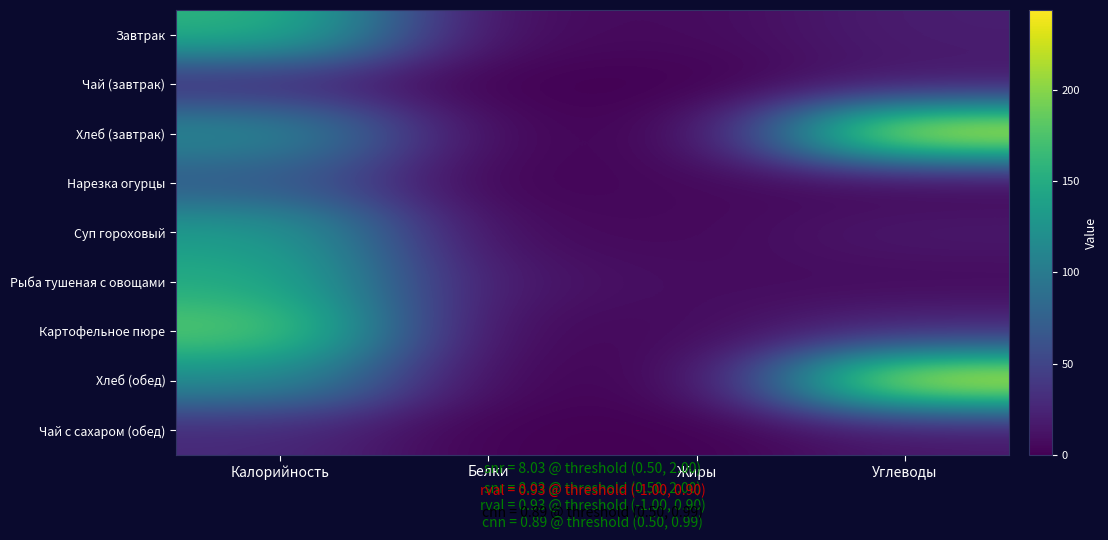

What is the spread (max minus min) of values at Калорийность?

155.0